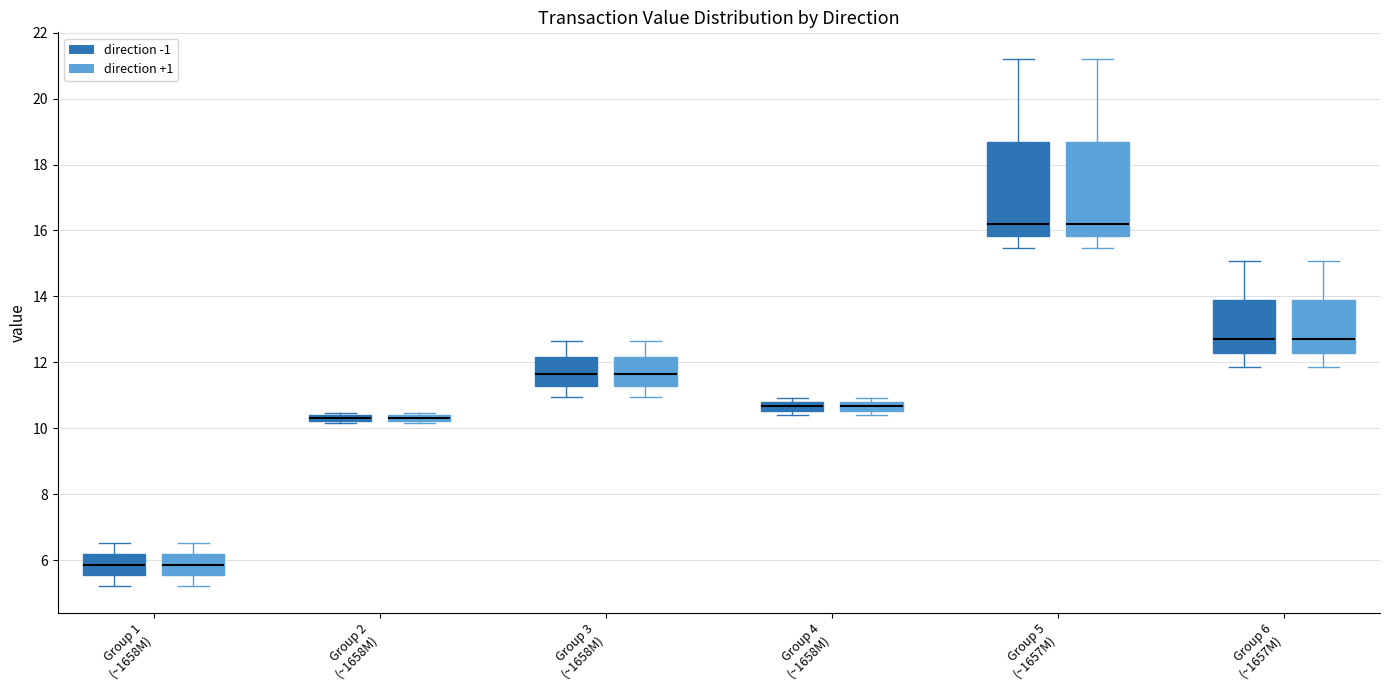

Where is the lower edge of the box for Group 2 (~1658M) (direction +1) on the y-axis? The values are not printed on the chart, so give them approximately, as read against the axis.

10.2